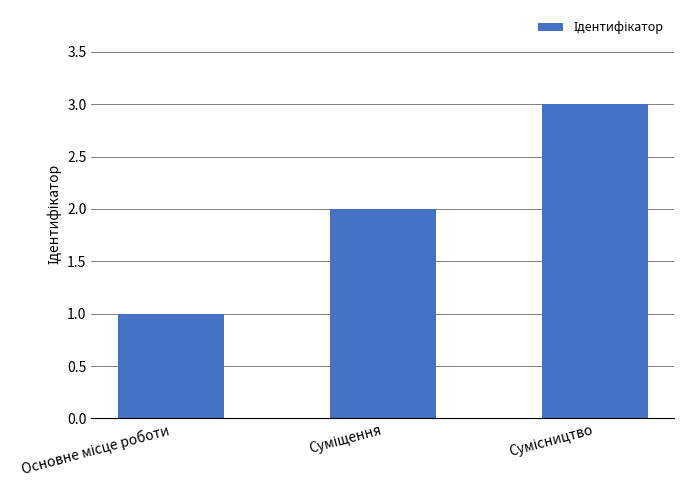

What is the average value?

2